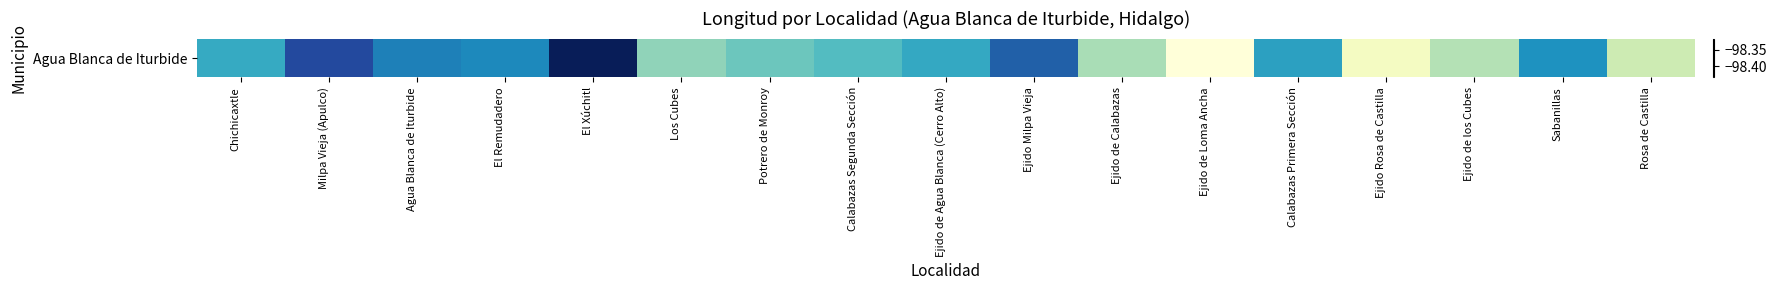

What is the difference between the second highest and minimum values?

0.1